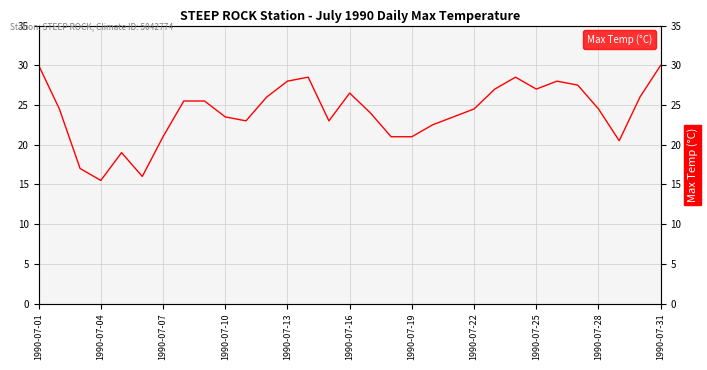

Where does the data first go above 24?

1990-07-01